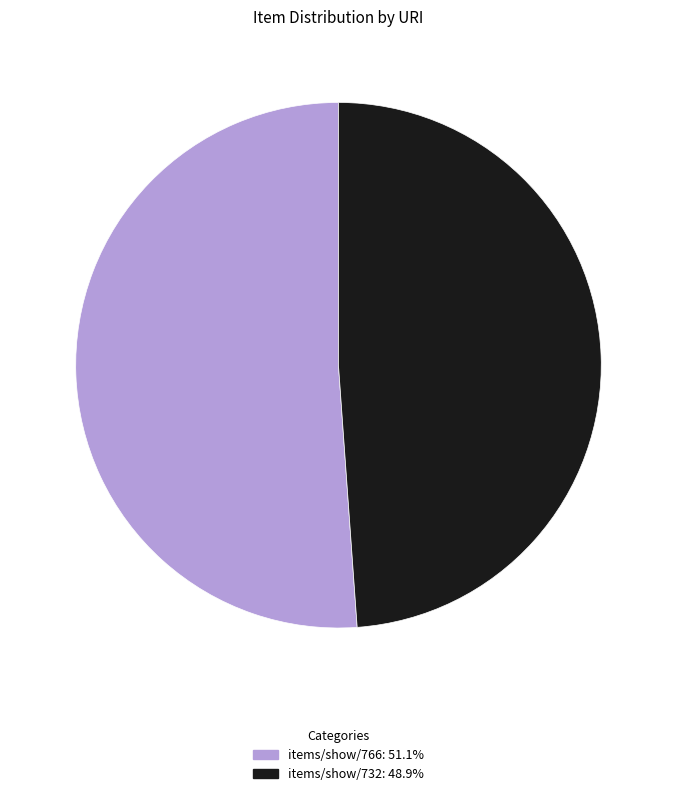

Is there any slice that represents more than half of the pie?

Yes